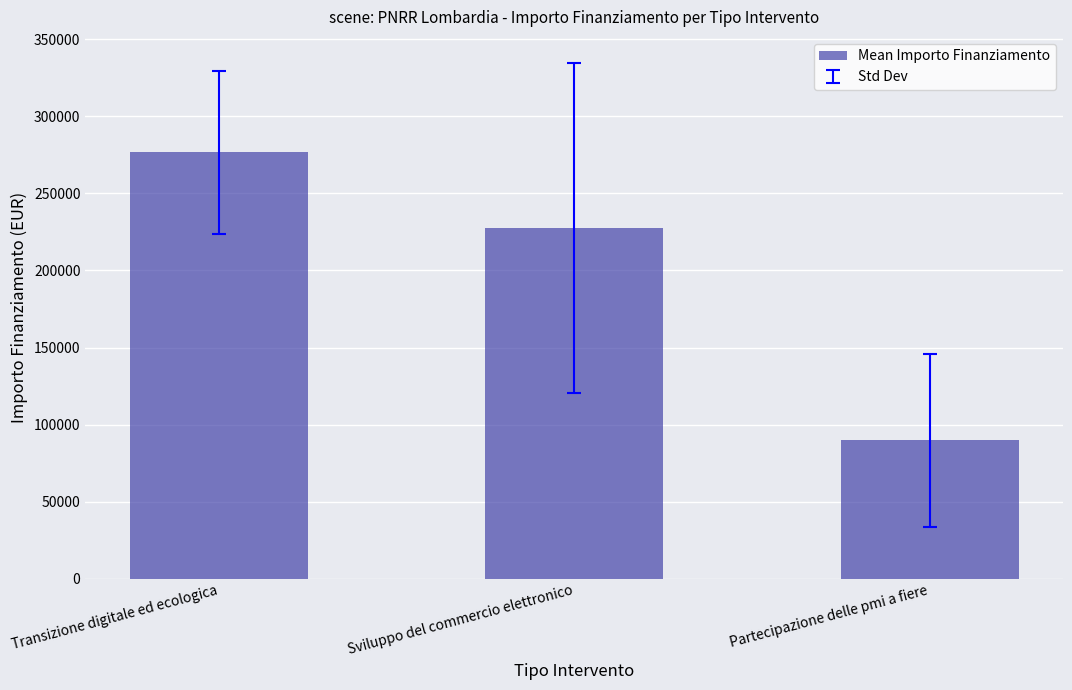

What is the difference between the maximum and minimum values?

186562.5